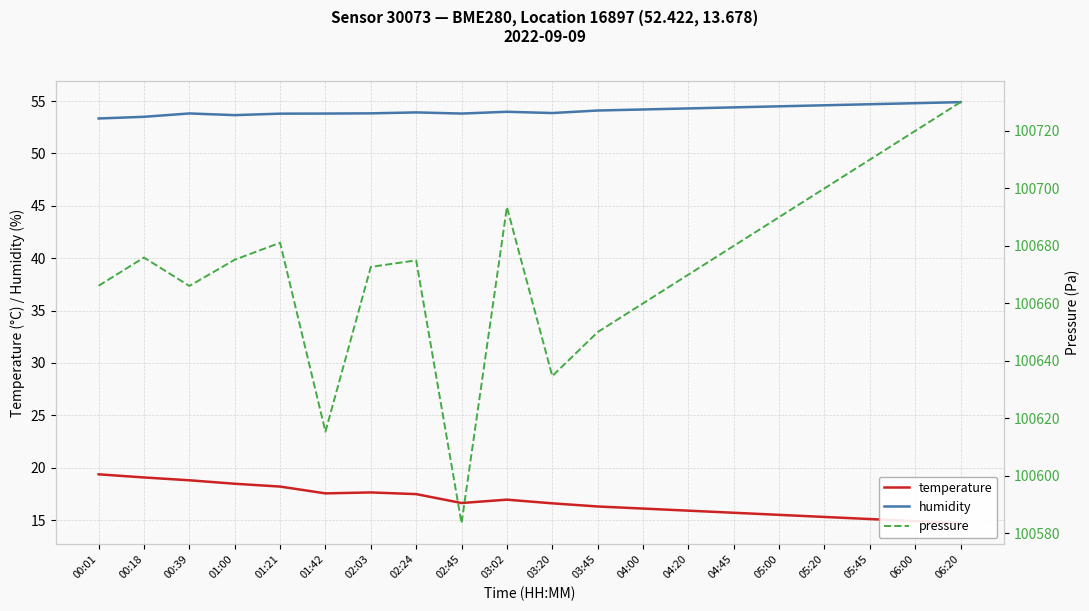

At which category is the sum across all series the highest?

06:20